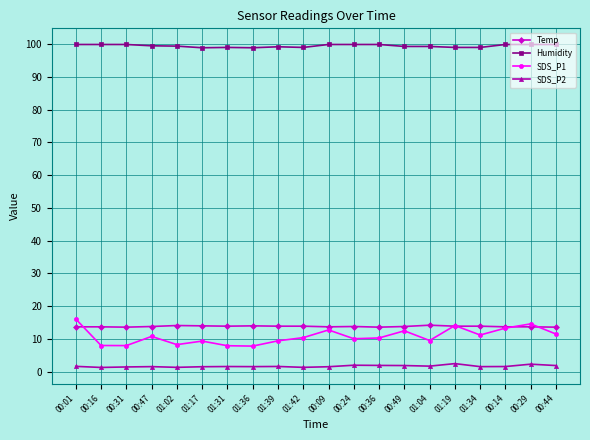

What position from the right is 00:36?

8